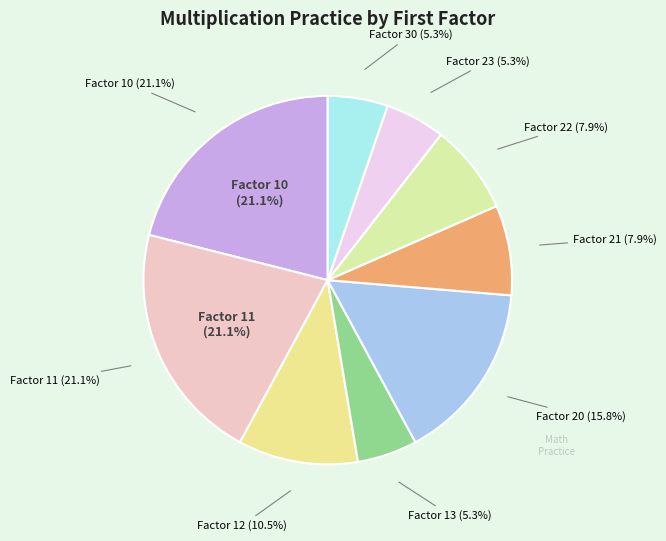

Is there any slice that represents more than half of the pie?

No